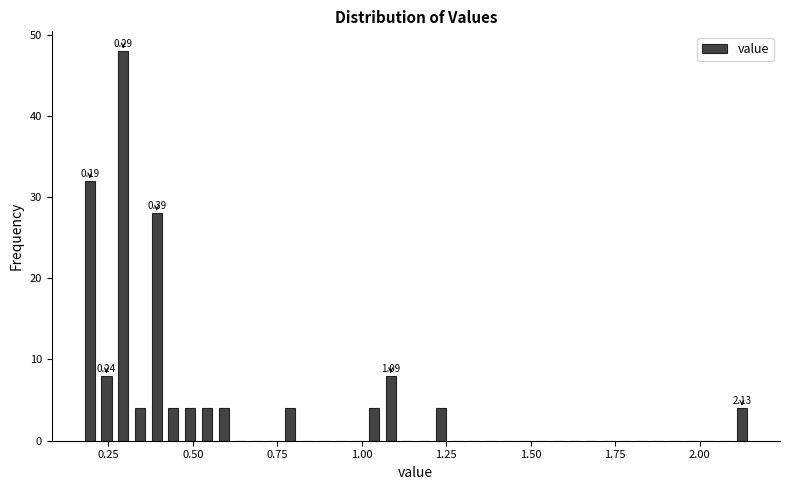

Around what value on the x-axis is the tallest bar? Give the approximate position of its centre, as read against the axis.

0.30